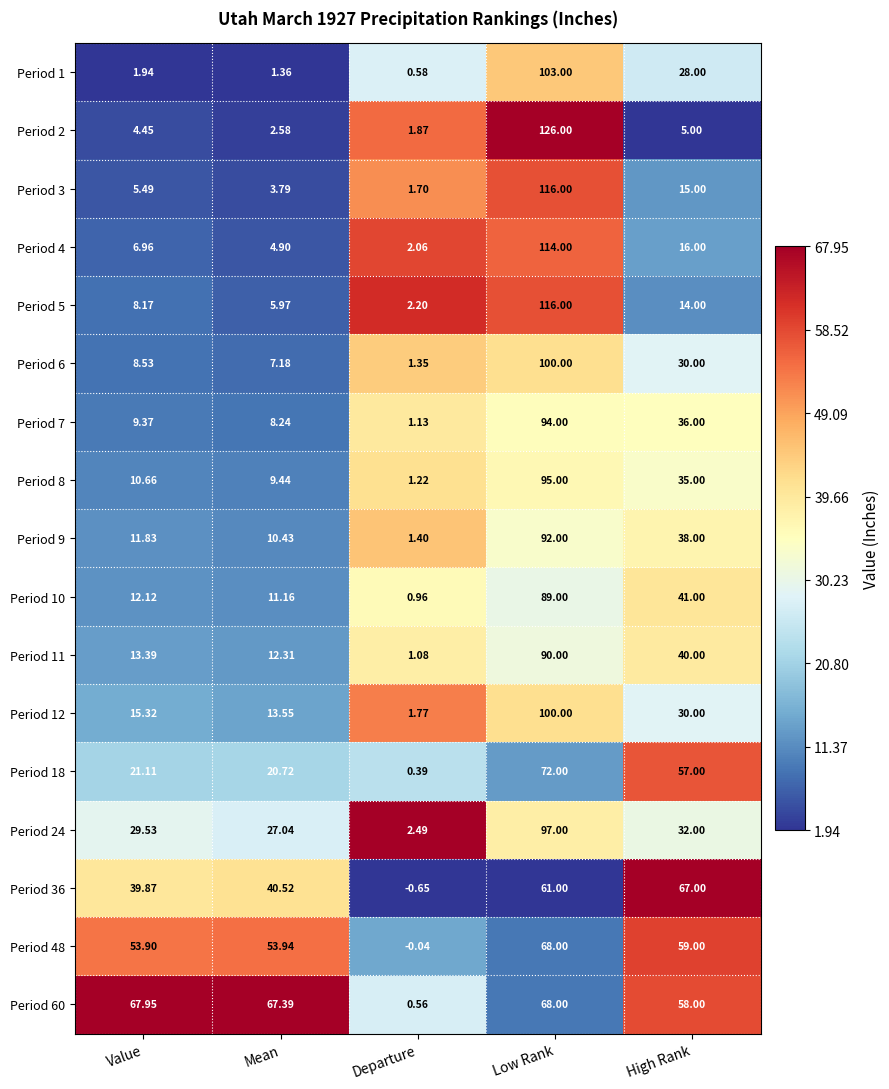

List the labels in order of Period 12 value, smallest first.

Departure, Mean, Value, High Rank, Low Rank